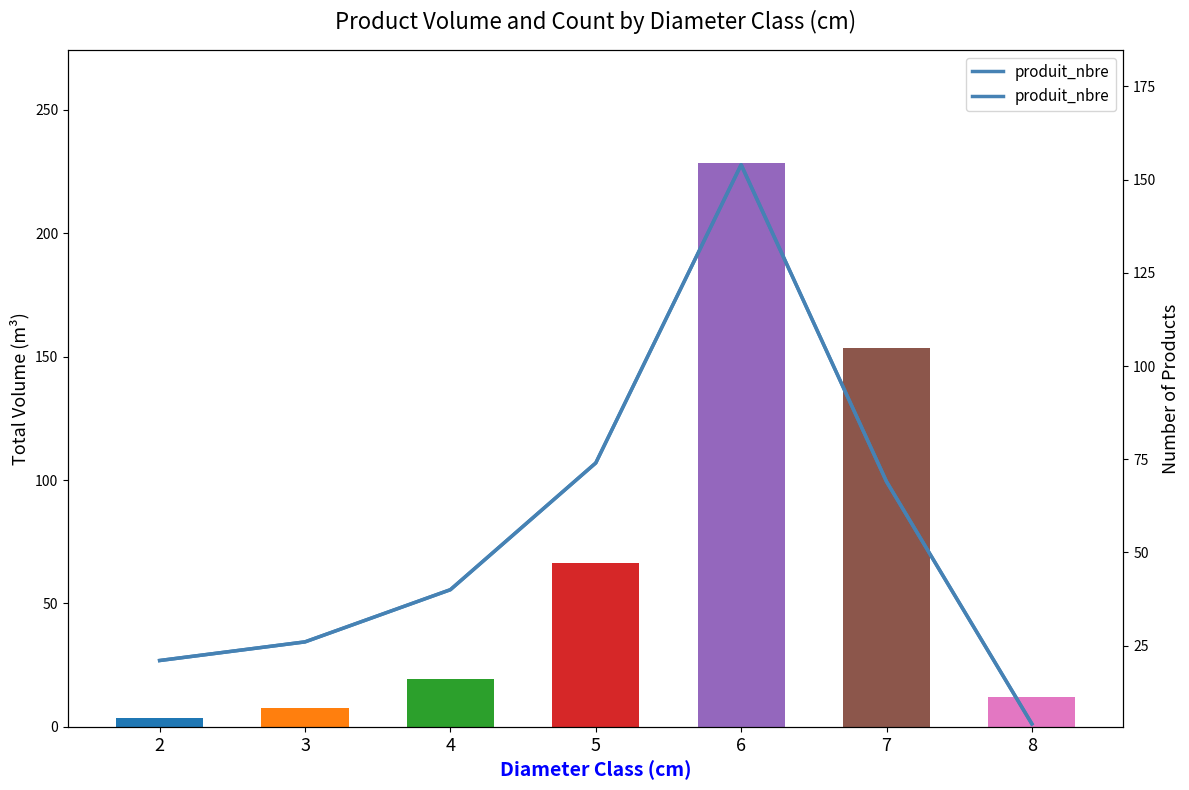

What is the difference between the maximum and minimum values?

150